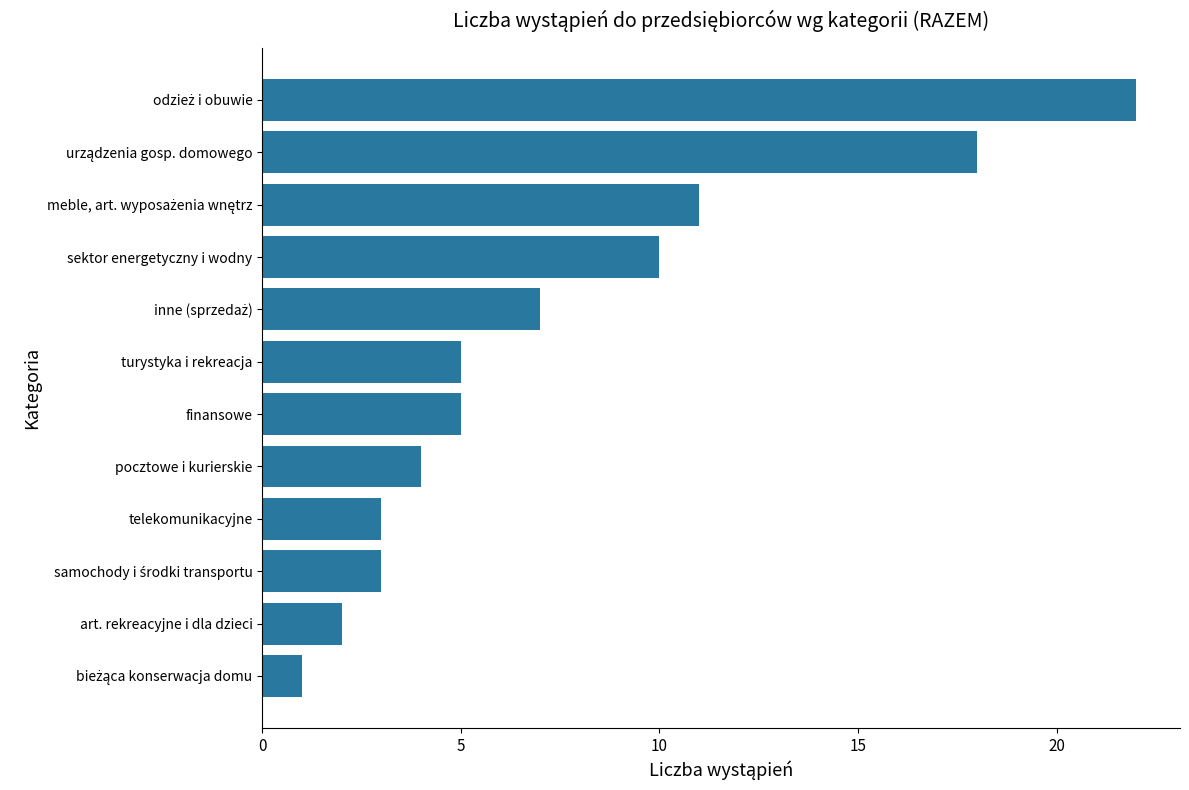

What is the minimum value shown in the chart?

1